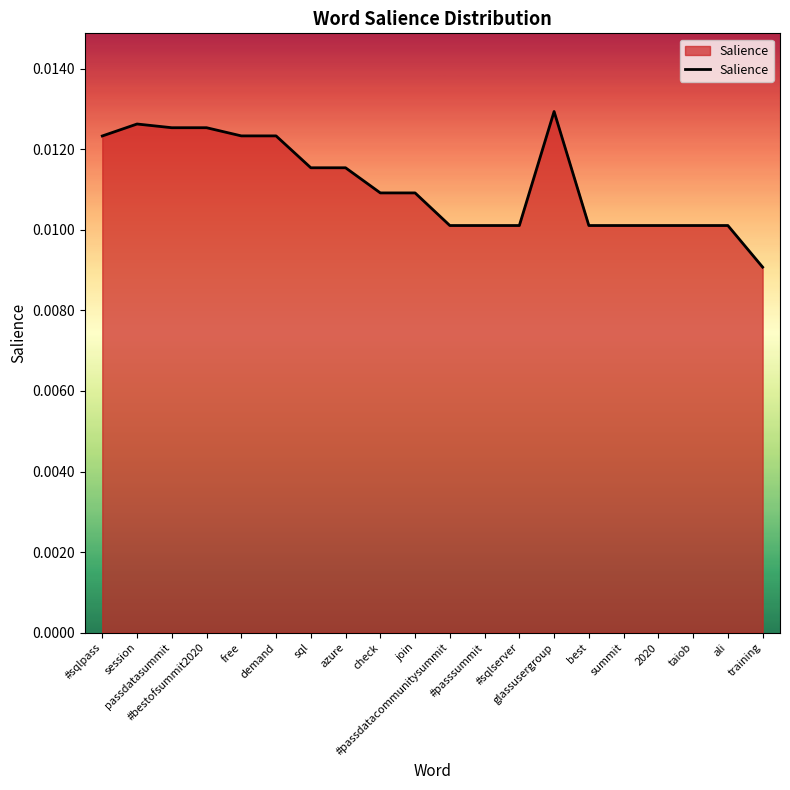

Reading left to right, extract all data points from this chart.

#sqlpass=0.0	session=0.0	passdatasummit=0.0	#bestofsummit2020=0.0	free=0.0	demand=0.0	sql=0.0	azure=0.0	check=0.0	join=0.0	#passdatacommunitysummit=0.0	#passsummit=0.0	#sqlserver=0.0	glassusergroup=0.0	best=0.0	summit=0.0	2020=0.0	taiob=0.0	ali=0.0	training=0.0